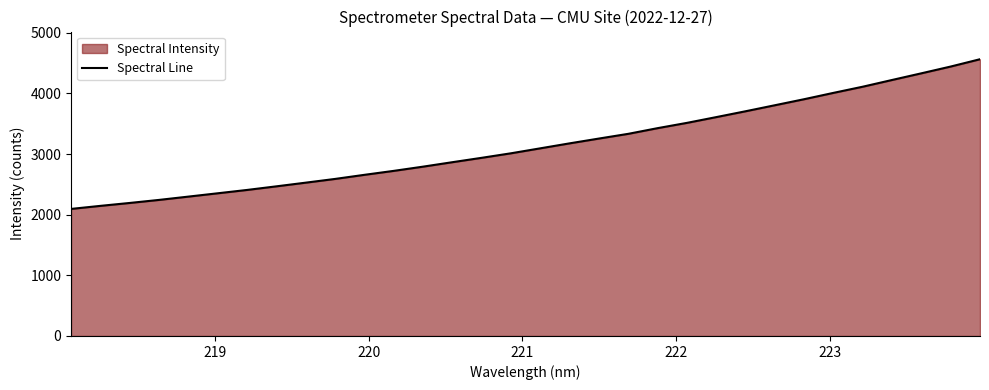

What is the difference between the maximum and second lowest values?

2417.7